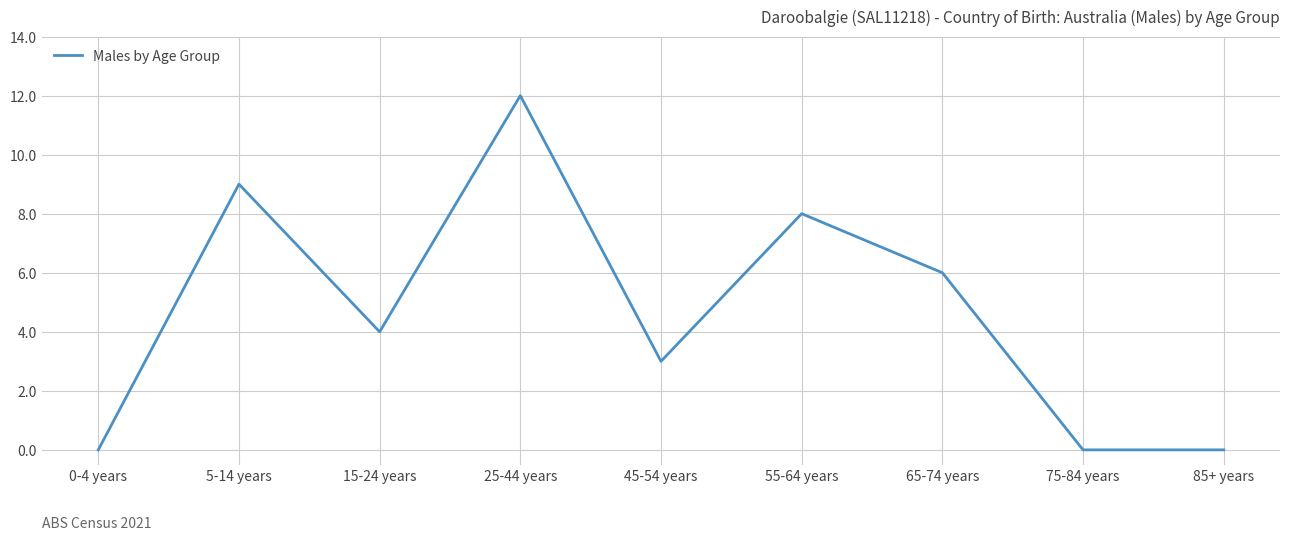

What position from the right is 25-44 years?

6